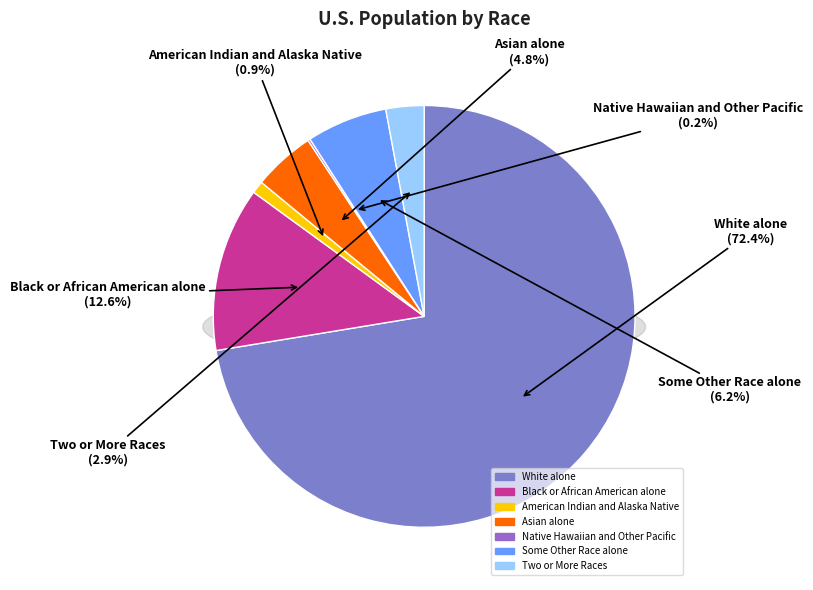

The Two or More Races slice represents 1% of the pie. True or false?

False